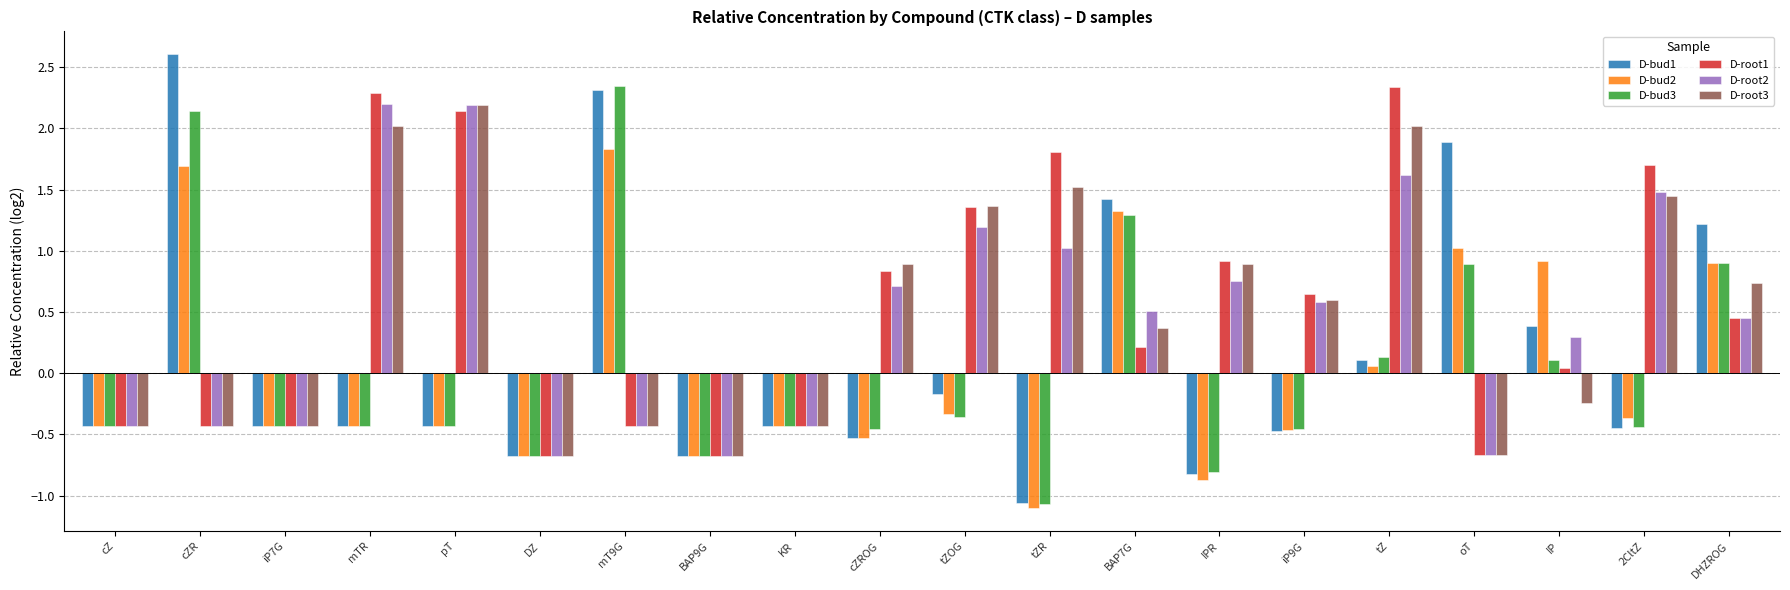

At which category does the chart reach its peak across all series?

cZR